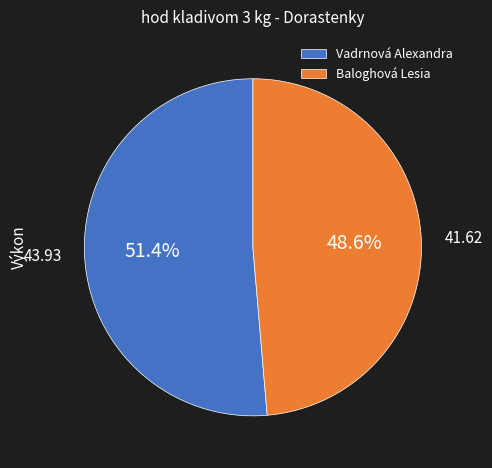

Which category accounts for the majority?

Vadrnová Alexandra